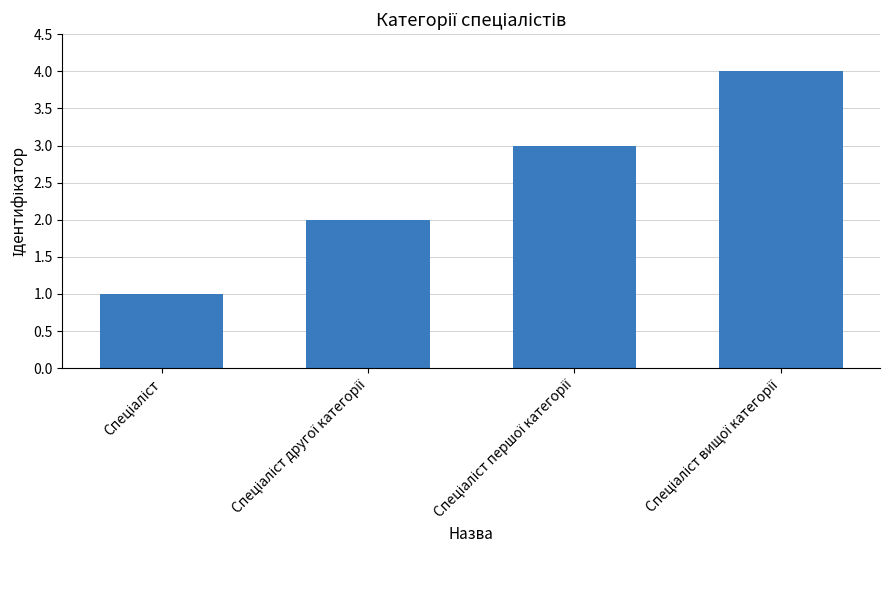

How many values are below 3?

2